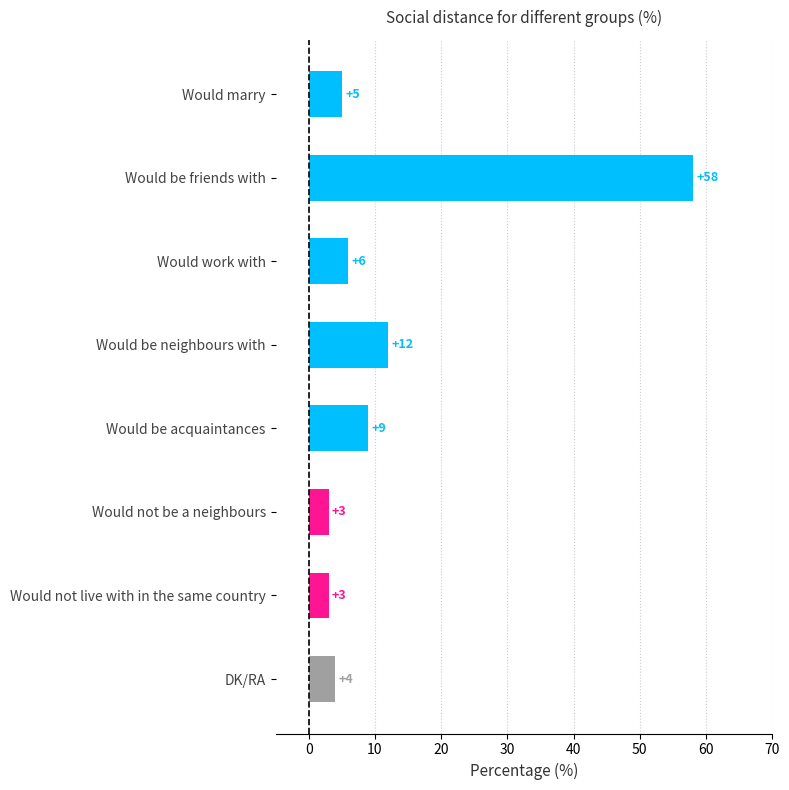

Reading bottom to top, transcribe all the data shown in this chart.

DK/RA=4	Would not live with in the same country=3	Would not be a neighbours=3	Would be acquaintances=9	Would be neighbours with=12	Would work with=6	Would be friends with=58	Would marry=5